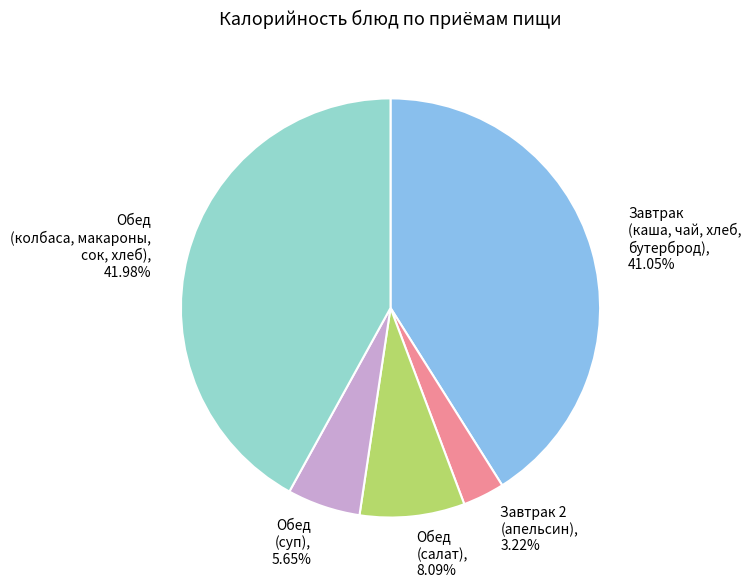

Do Завтрак (каша, чай, хлеб, бутерброд) and Обед (салат) together represent more than half of the pie?

No